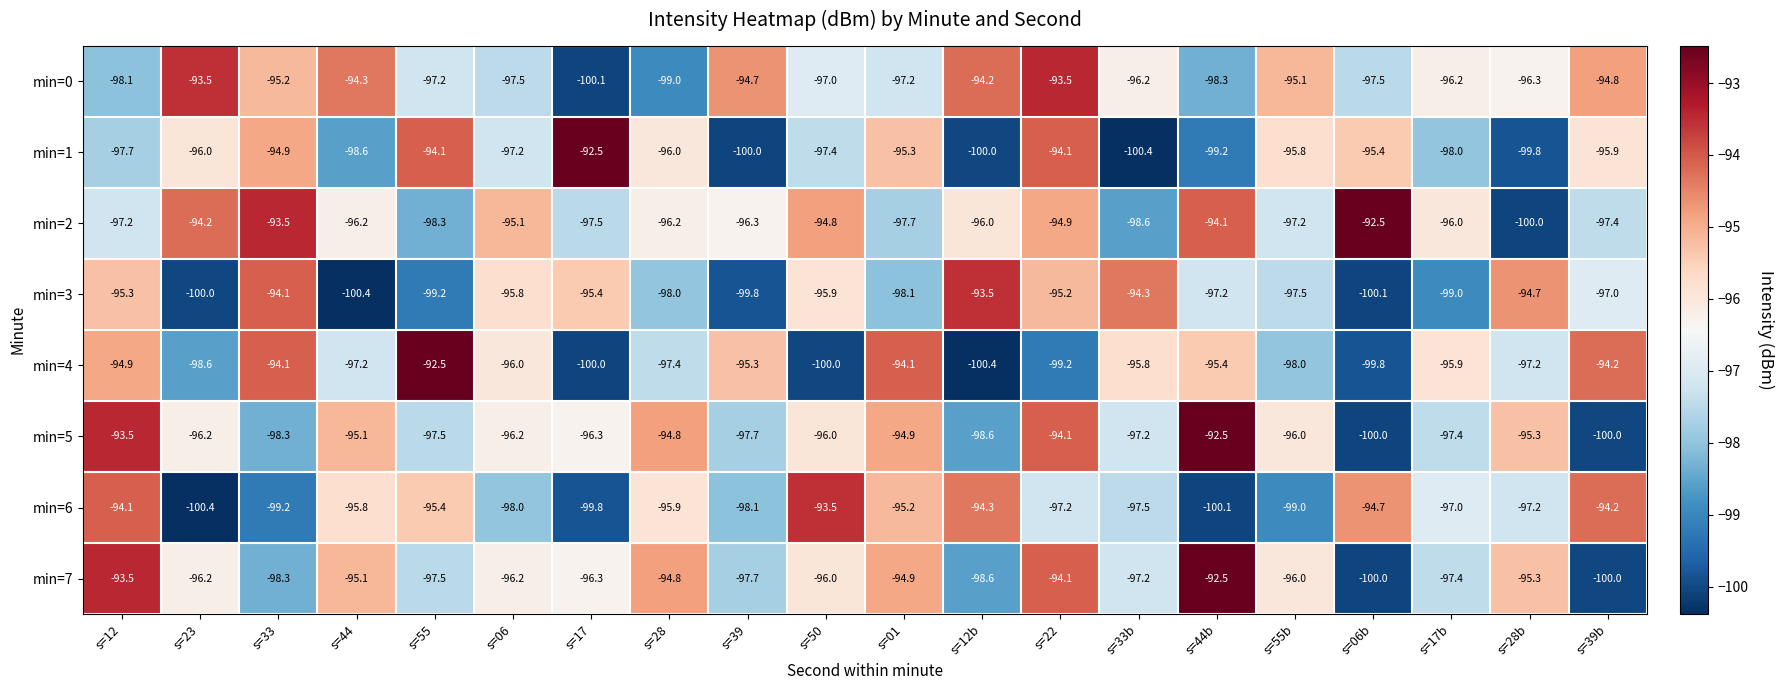

Between s=12 and s=44b, which series saw the biggest shift?

min=6